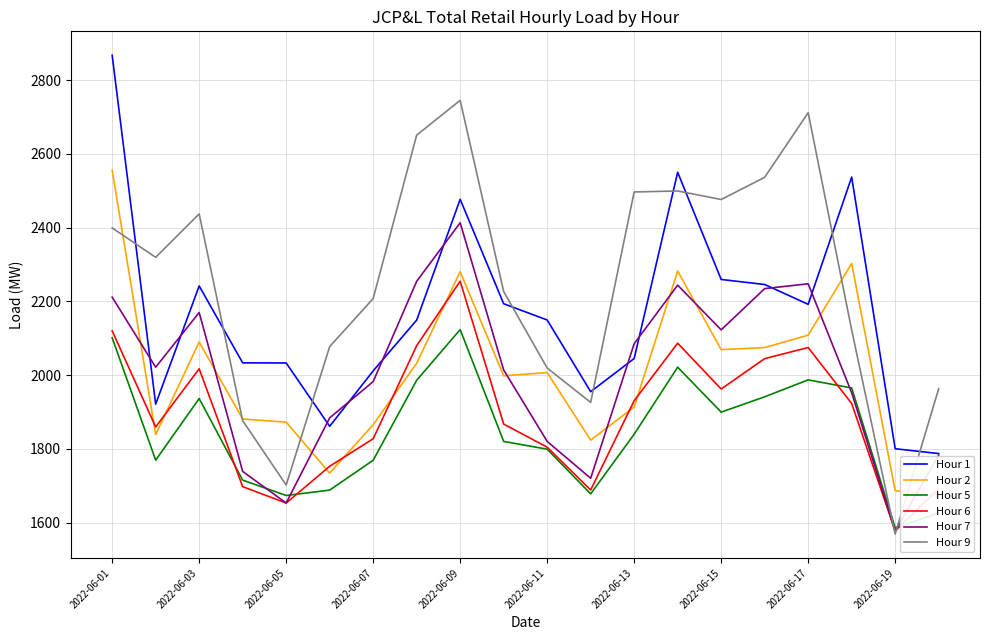

How many times do Hour 1 and Hour 9 cross each other?

9